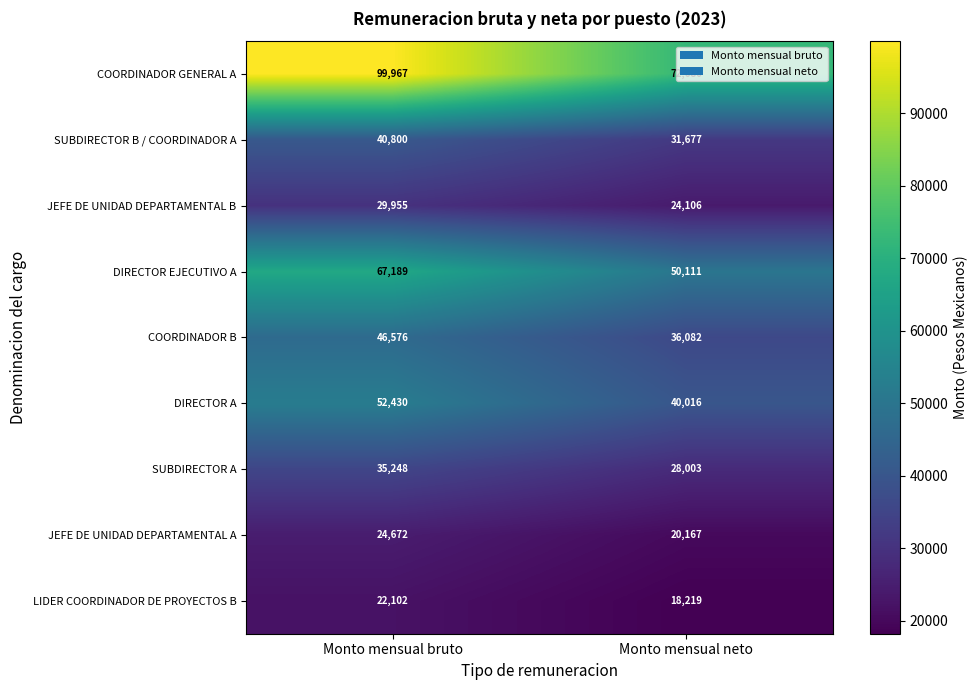

At which label does JEFE DE UNIDAD DEPARTAMENTAL B reach its peak?

Monto mensual bruto